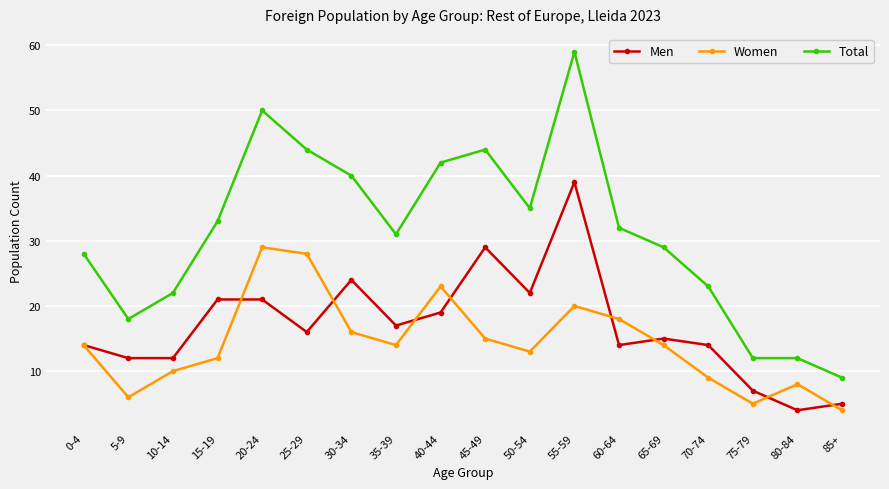

List the series in order of their overall mean, lowest first.

Women, Men, Total